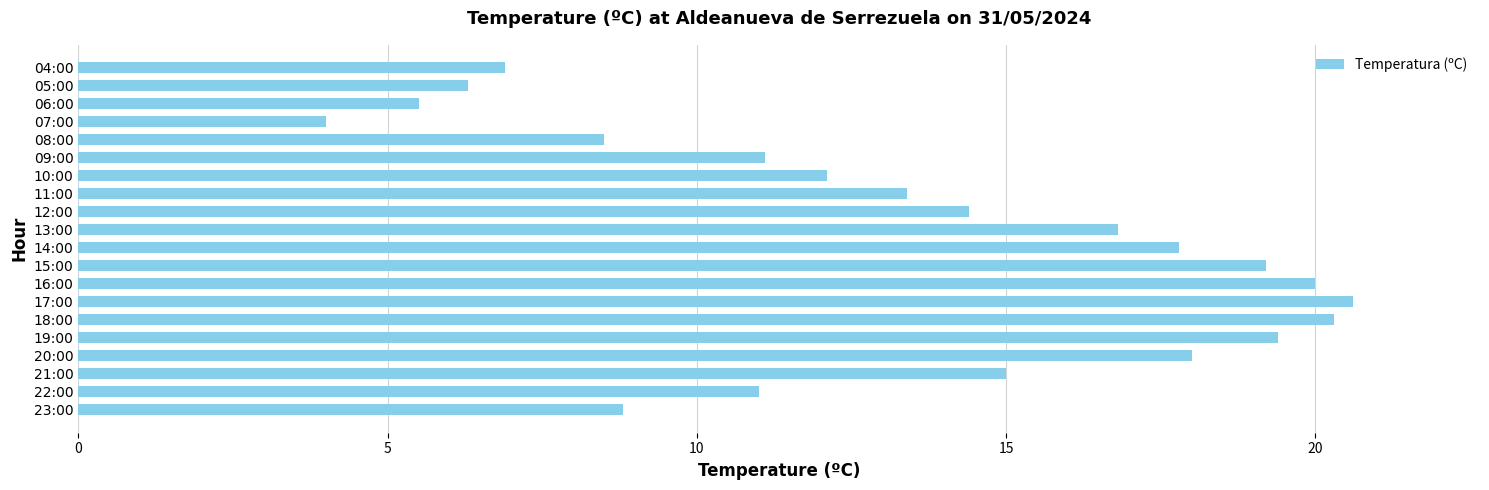

Reading bottom to top, what are all the values shown in this chart?

23:00=8.8	22:00=11.0	21:00=15.0	20:00=18.0	19:00=19.4	18:00=20.3	17:00=20.6	16:00=20.0	15:00=19.2	14:00=17.8	13:00=16.8	12:00=14.4	11:00=13.4	10:00=12.1	09:00=11.1	08:00=8.5	07:00=4.0	06:00=5.5	05:00=6.3	04:00=6.9